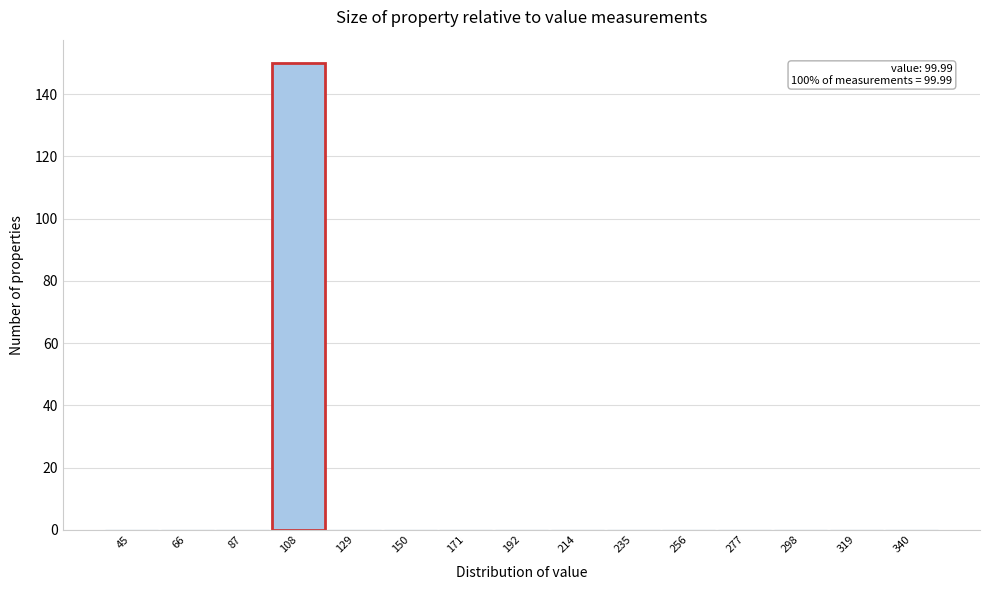

Reading right to left, list all the values displayed in this chart.

340=0	319=0	298=0	277=0	256=0	235=0	214=0	192=0	171=0	150=0	129=0	108=150	87=0	66=0	45=0